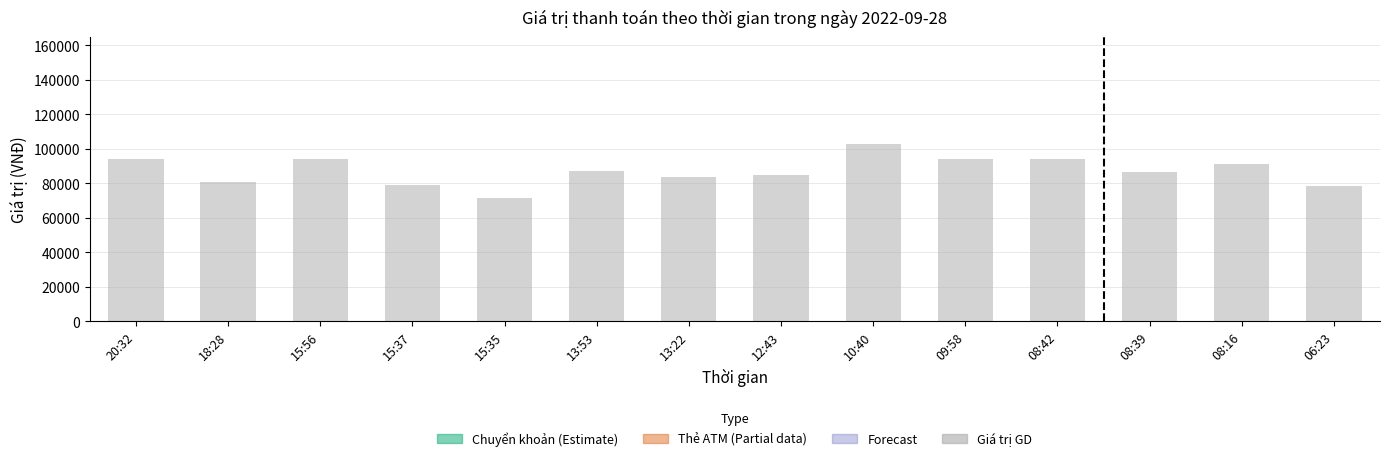

What is the difference between the second highest and minimum values?

22650.0